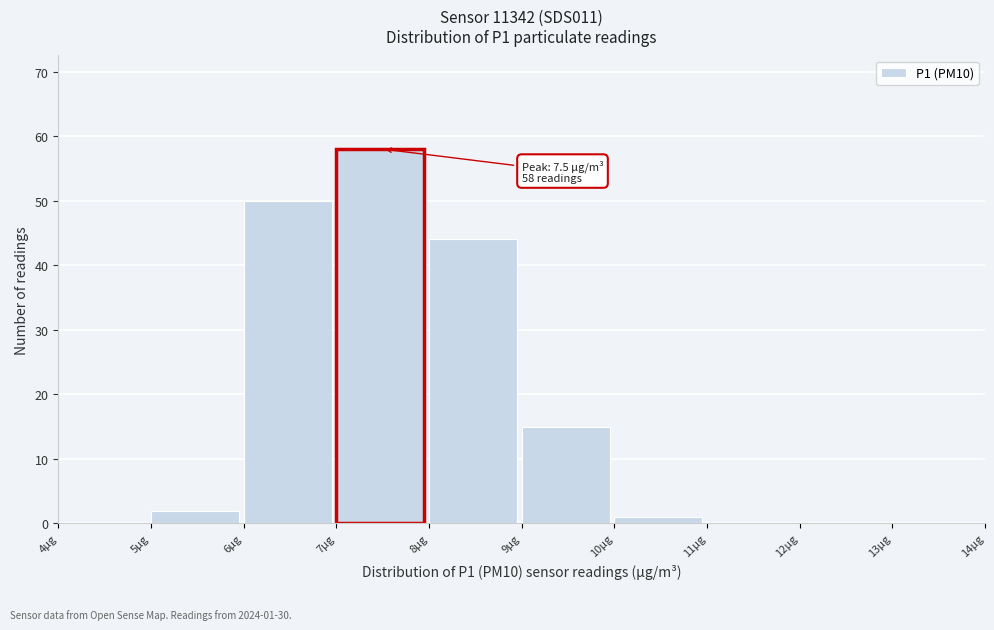

Which range on the x-axis has the tallest bar?

7 to 8